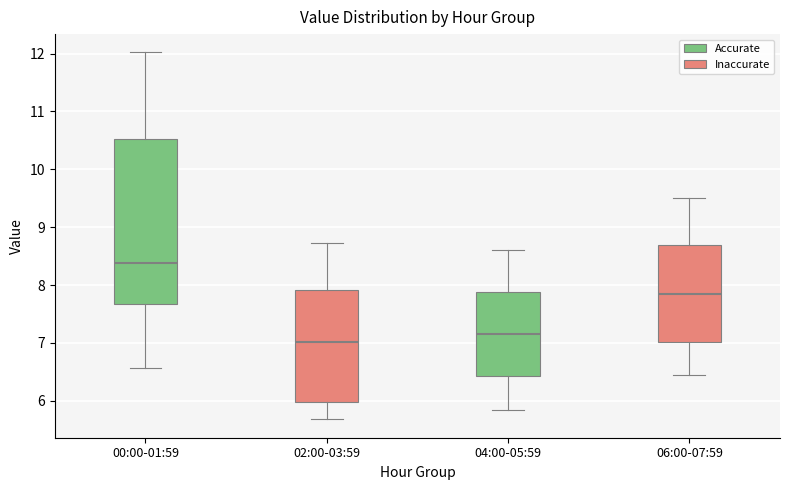

Which box has the lowest median line?

02:00-03:59